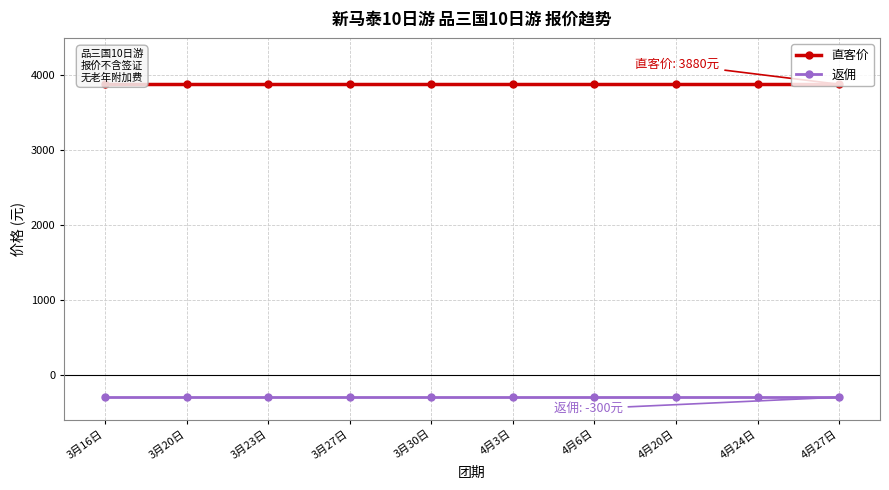

Is the value of 返佣 at 4月20日 greater than the value of 直客价 at 4月20日?

No